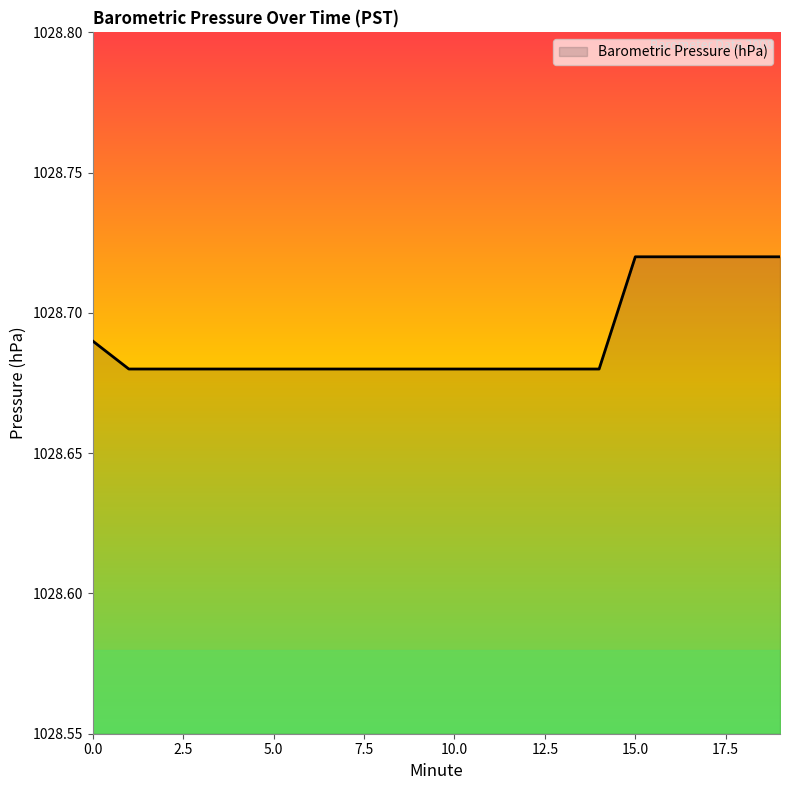

Reading left to right, extract all data points from this chart.

0=1028.7	1=1028.7	2=1028.7	3=1028.7	4=1028.7	5=1028.7	6=1028.7	7=1028.7	8=1028.7	9=1028.7	10=1028.7	11=1028.7	12=1028.7	13=1028.7	14=1028.7	15=1028.7	16=1028.7	17=1028.7	18=1028.7	19=1028.7